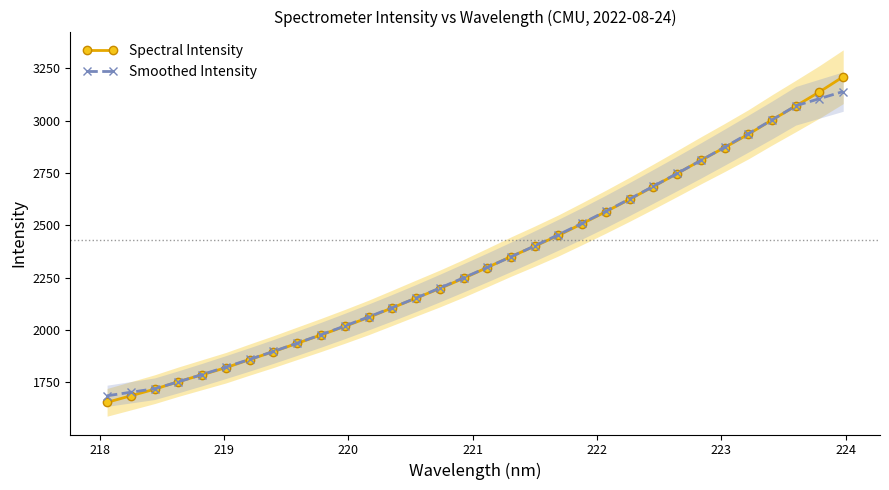

What is the highest value of the Spectral Intensity series?

3209.8